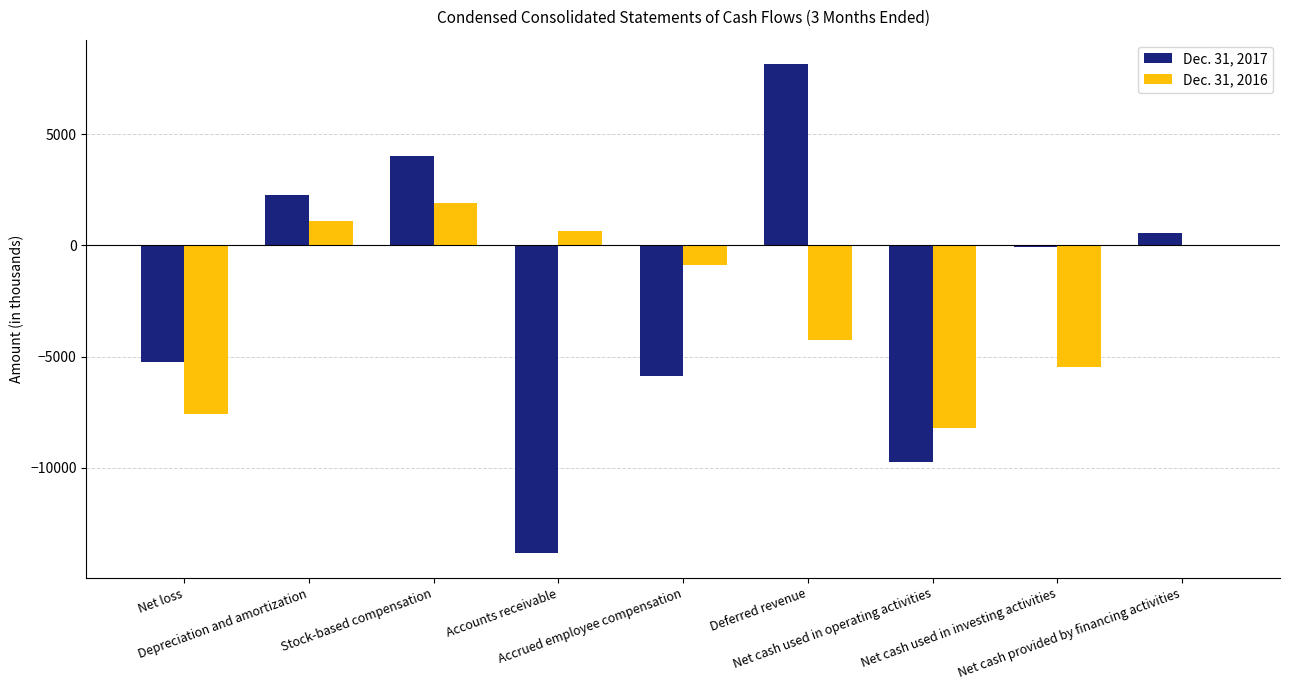

What is the greatest value displayed?

8145